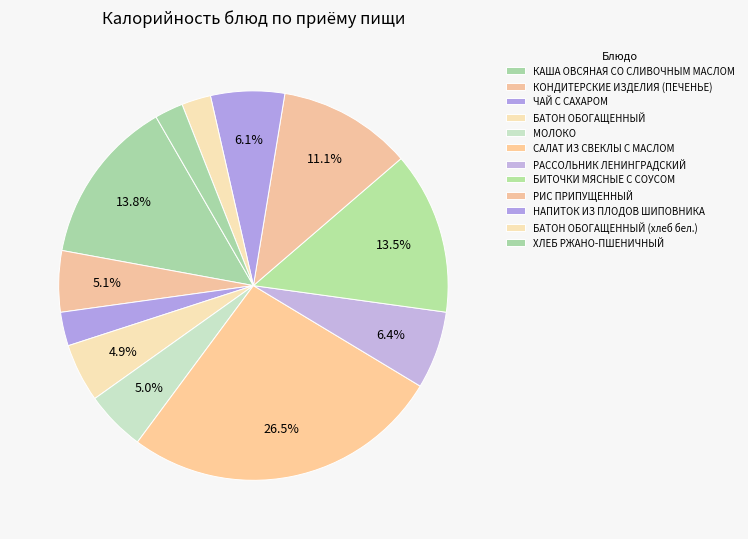

How many slices are in this pie chart?

12